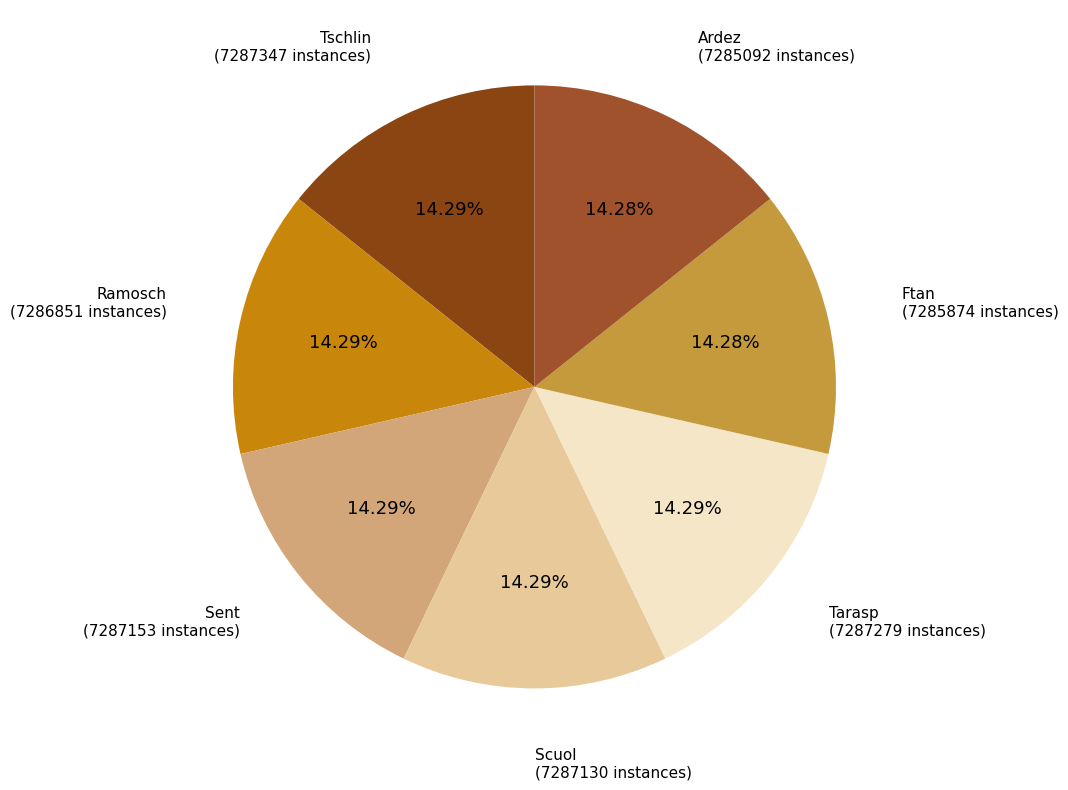

To the nearest percent, what percentage of the pie is Sent?

14%